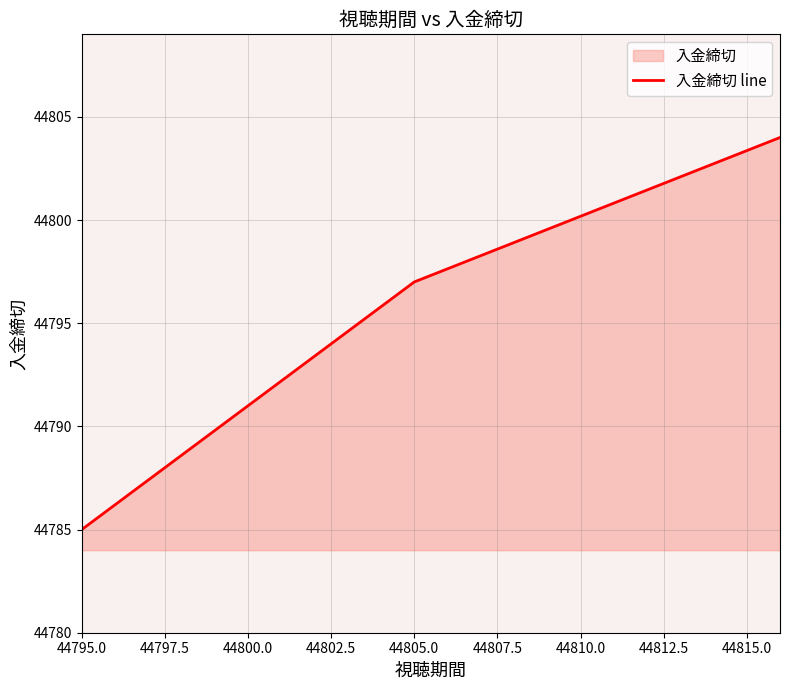

How many values are below 44797?

1